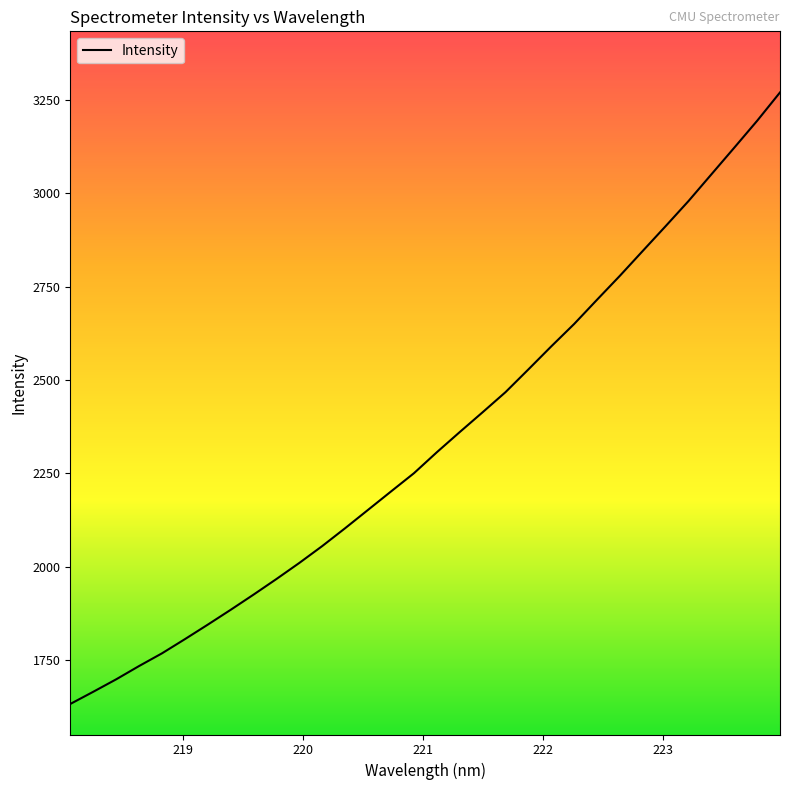

What is the difference between the maximum and minimum values?

1636.0